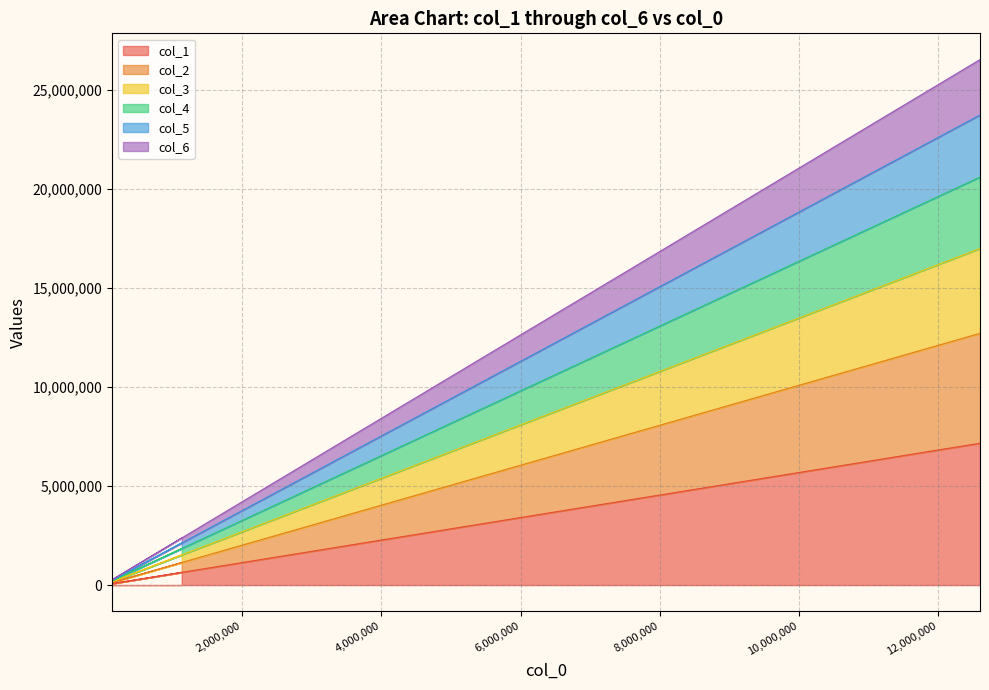

What are all the series names shown in the legend?

col_1, col_2, col_3, col_4, col_5, col_6